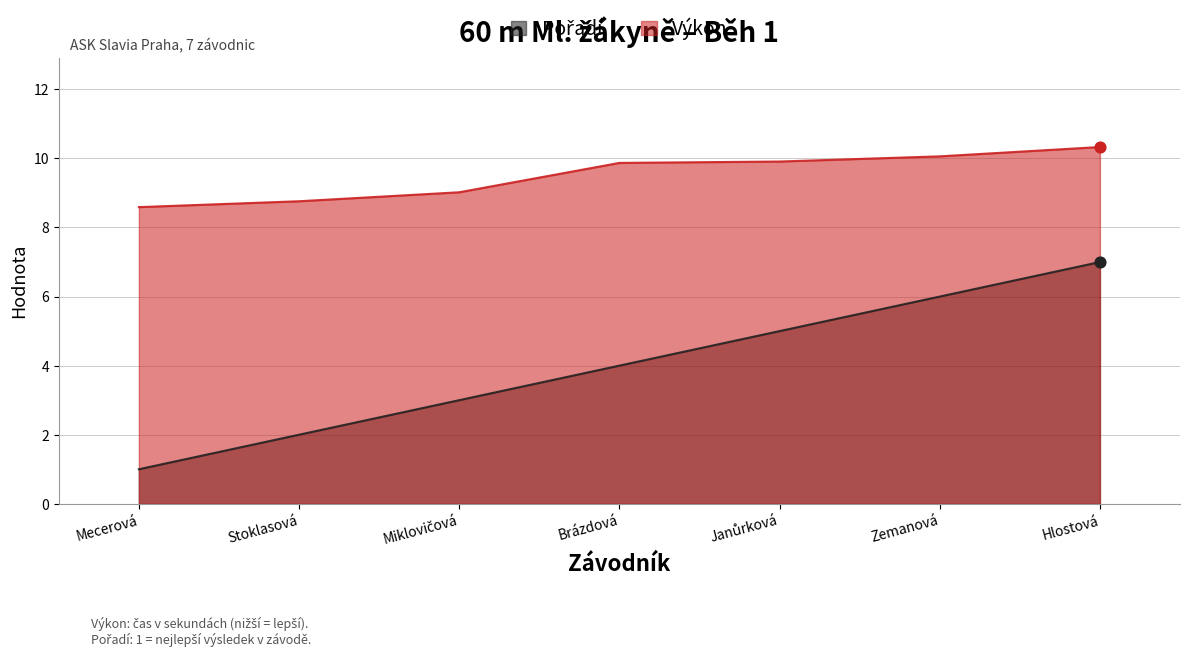

At how many categories does at least one series exceed 5?

7